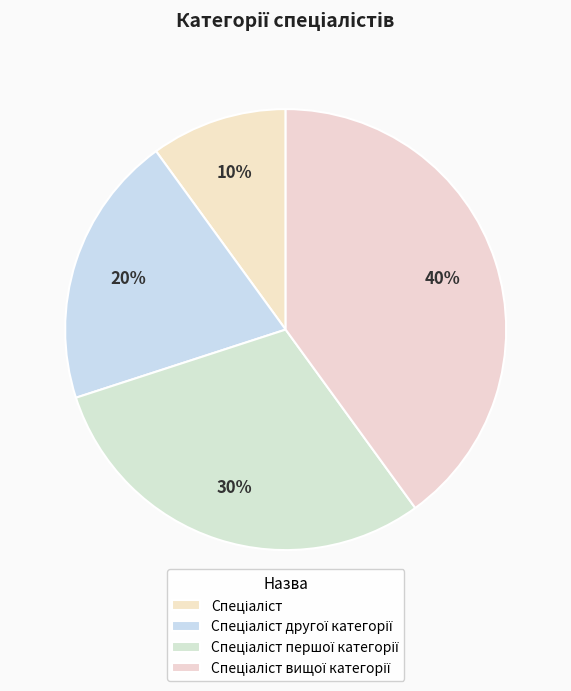

True or false: Спеціаліст accounts for 21% of the total.

False